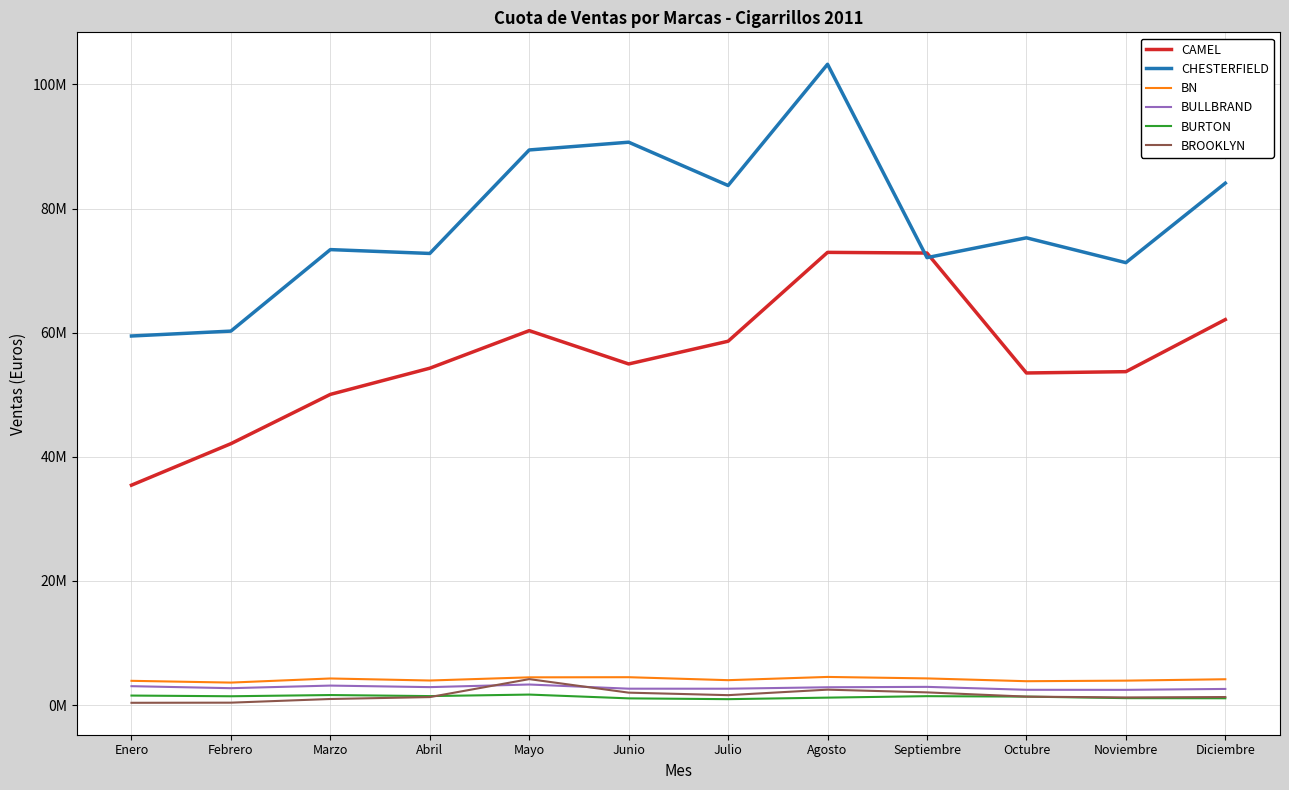

Does the chart have visible grid lines?

Yes